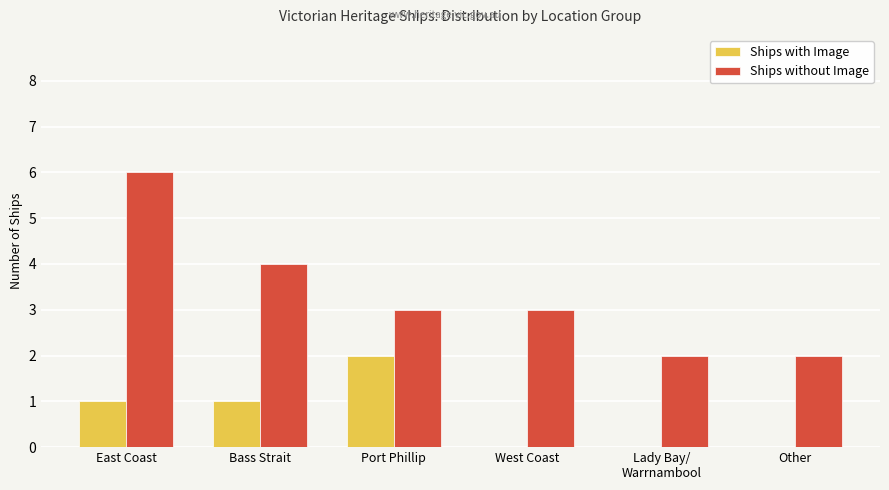

What is the sum of the Ships with Image values at Other and Port Phillip?

2